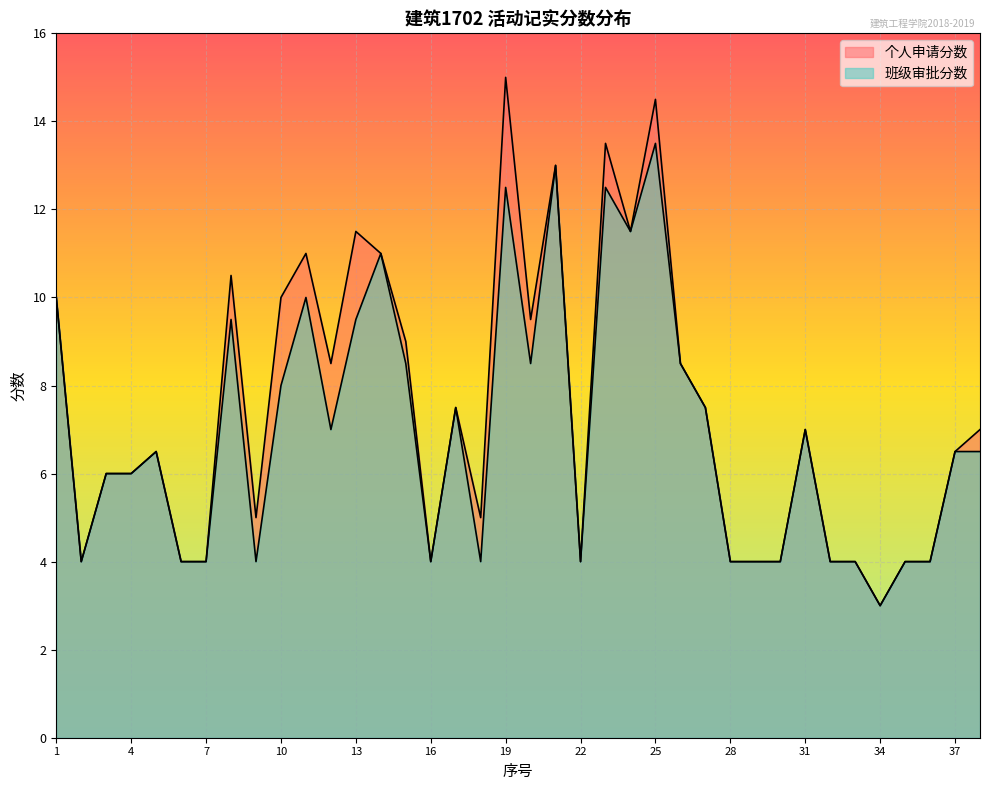

What is the total value across all series at 9?

9.0